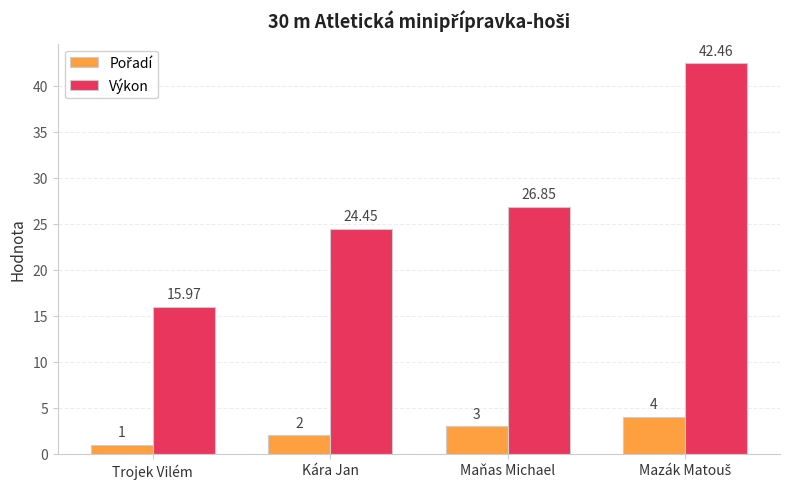

At which label is Výkon closest to 29?

Maňas Michael